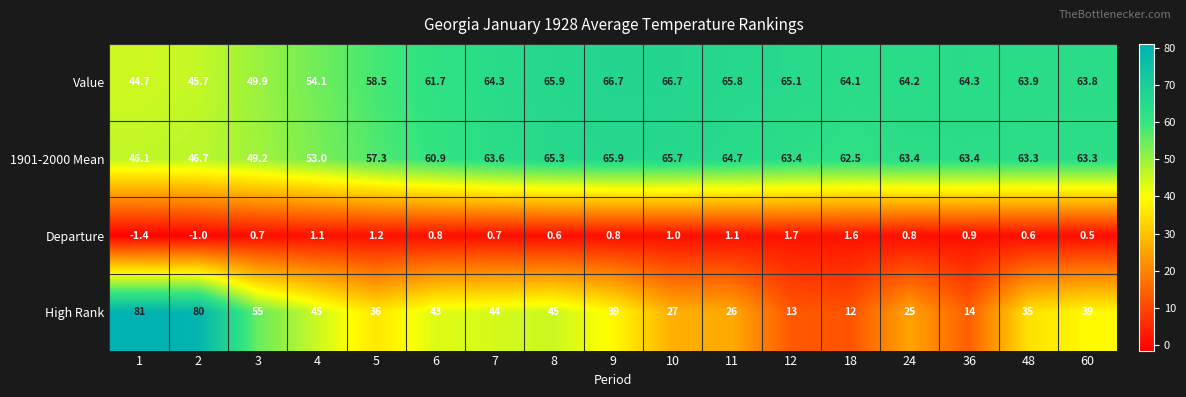

What is the difference between the highest and lowest values at 5?

57.3